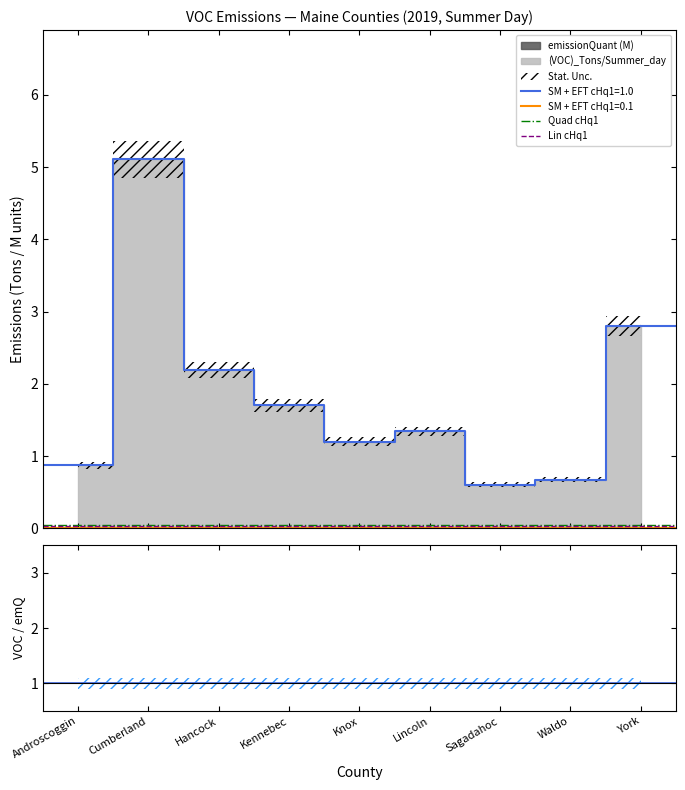

True or false: Quad cHq1 has more than 0 interior local peaks.

False